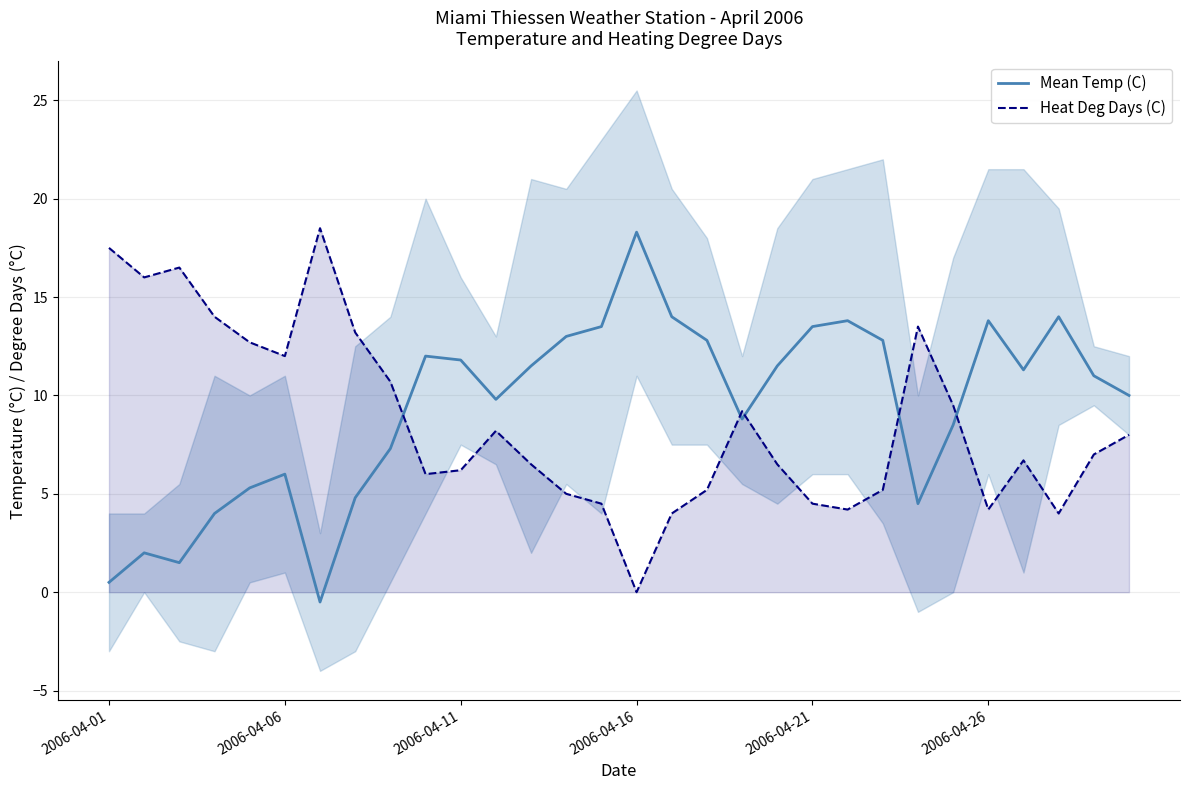

The value of Heat Deg Days (C) at 2006-04-11 is 8.1. True or false?

False